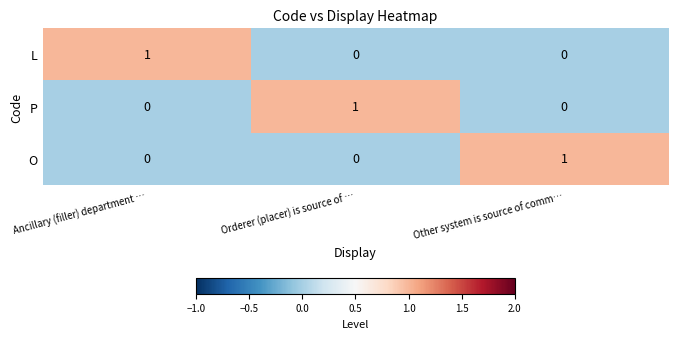

At how many categories does at least one series exceed 0?

3